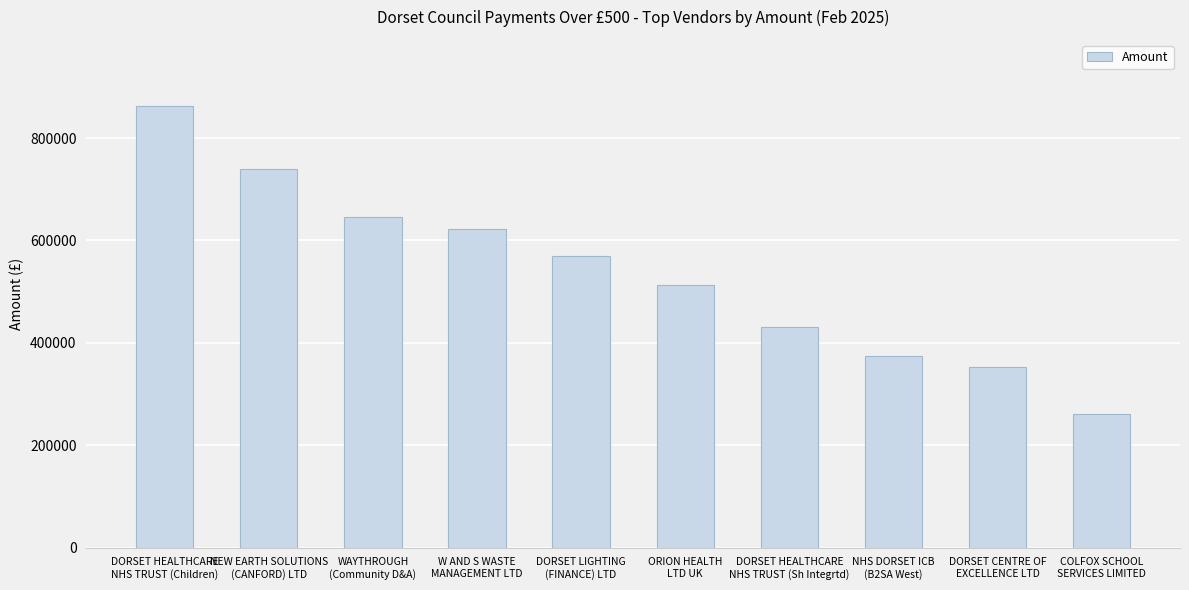

Count the number of categories in the chart.

10